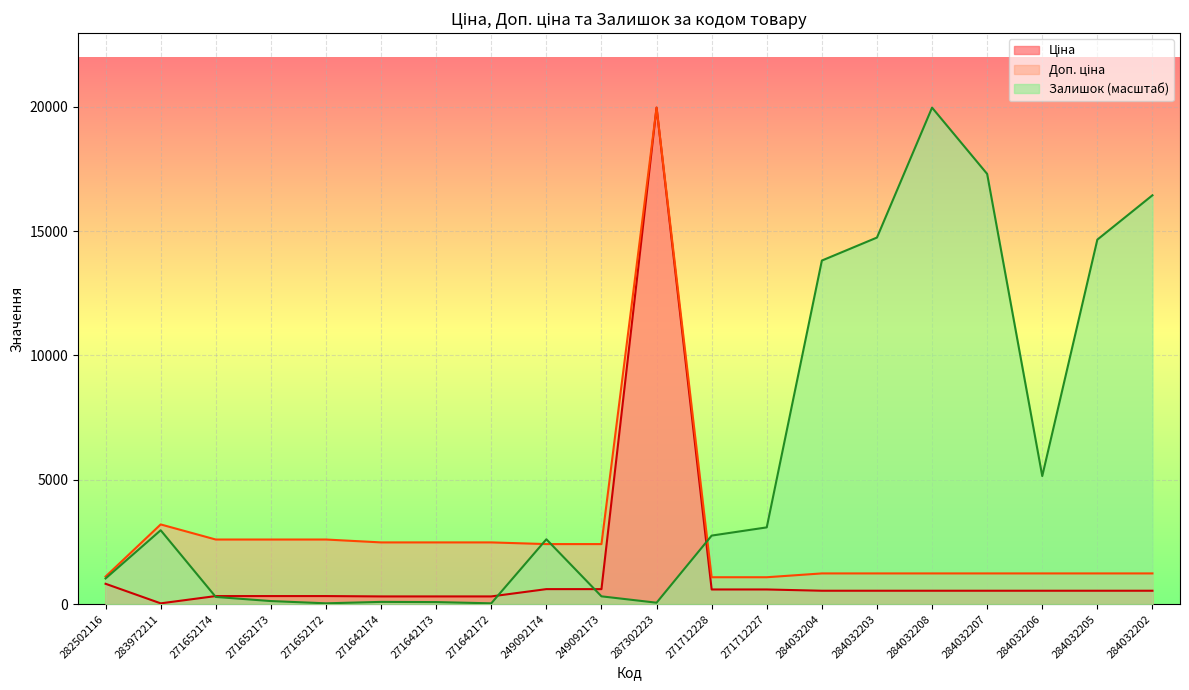

At how many categories does at least one series exceed 6583?

7